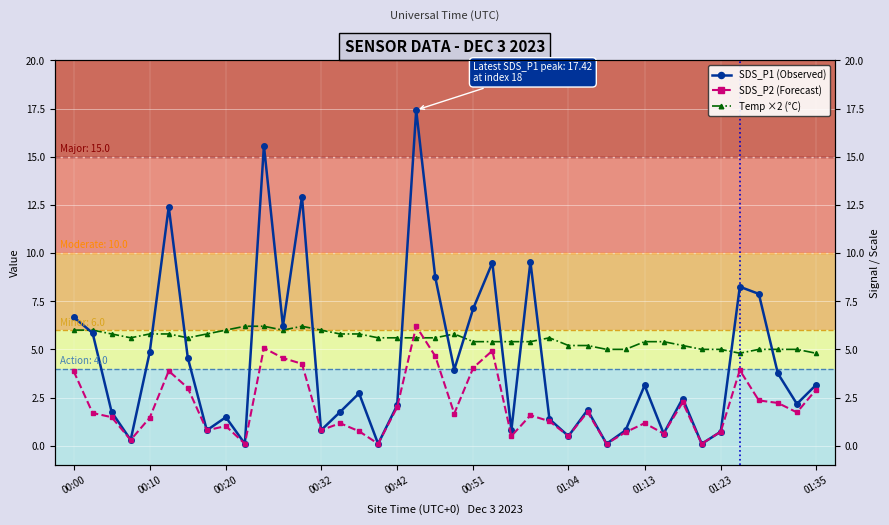

Does the chart display data point markers on the line(s)?

Yes